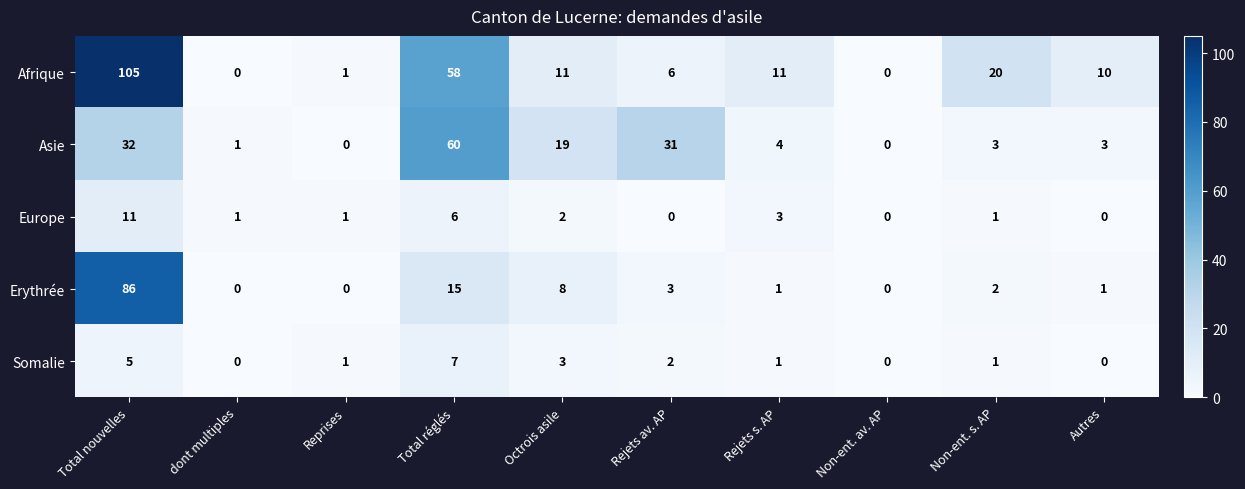

True or false: Europe has a value of 3 at Rejets s. AP.

True